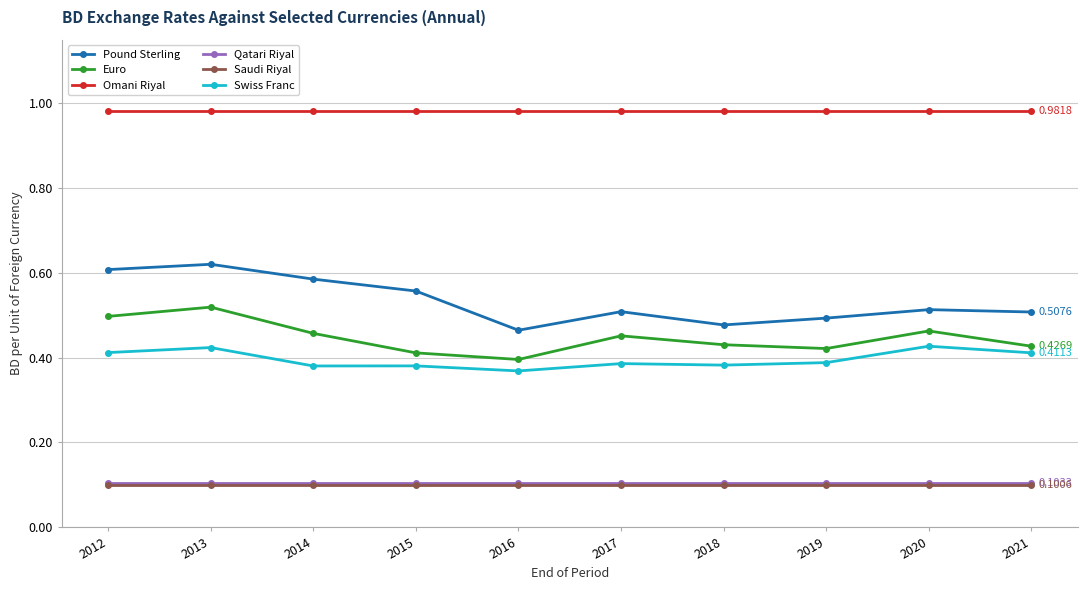

At which category does Pound Sterling reach its first local valley?

2016